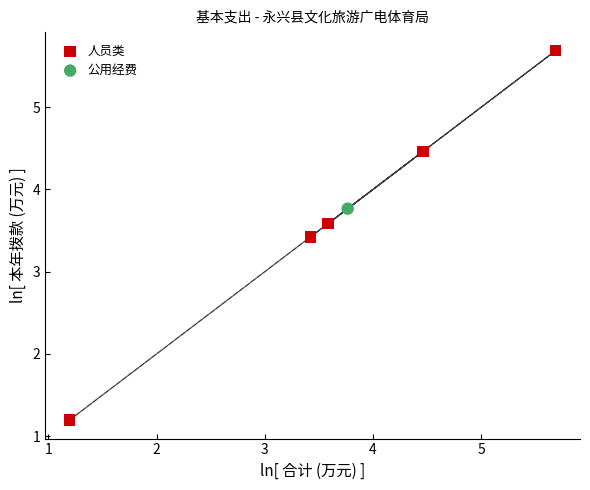

What are all the series names shown in the legend?

人员类, 公用经费